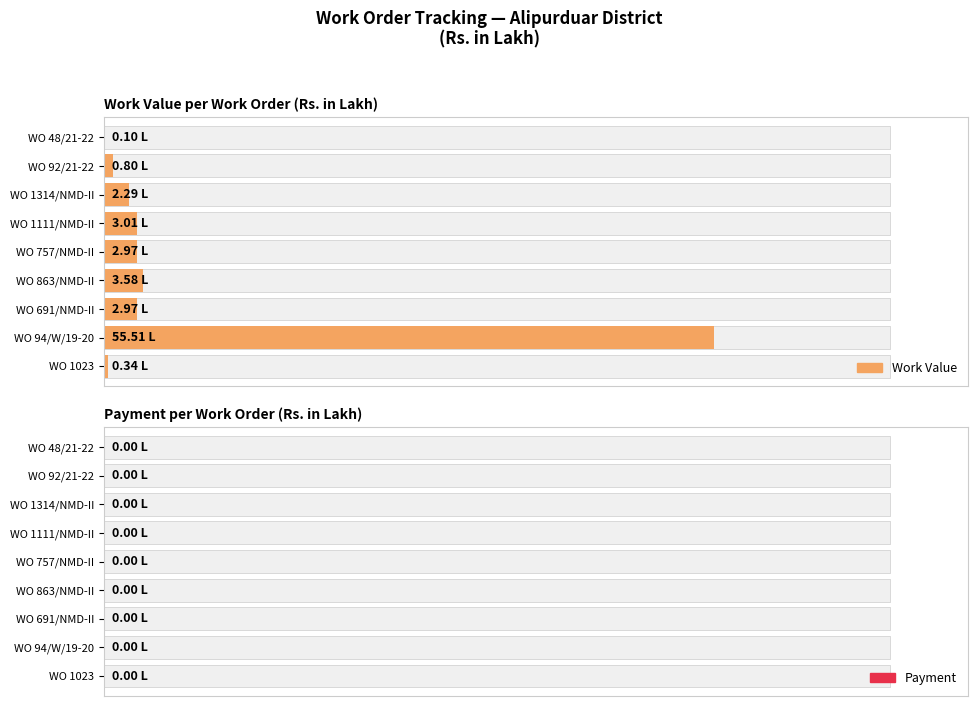

What is the greatest value displayed?

55.5